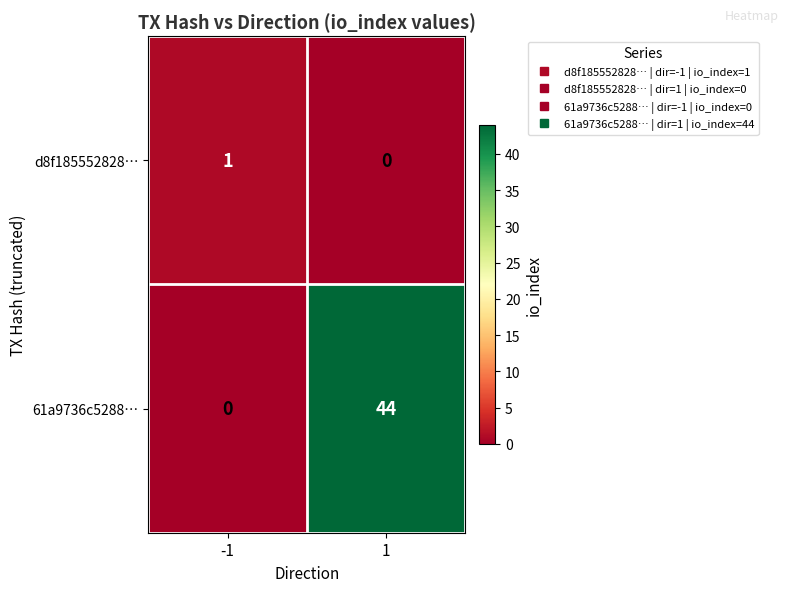

Reading right to left, what are all the values shown in this chart?

d8f185552828…: 1=0	-1=1
61a9736c5288…: 1=44	-1=0